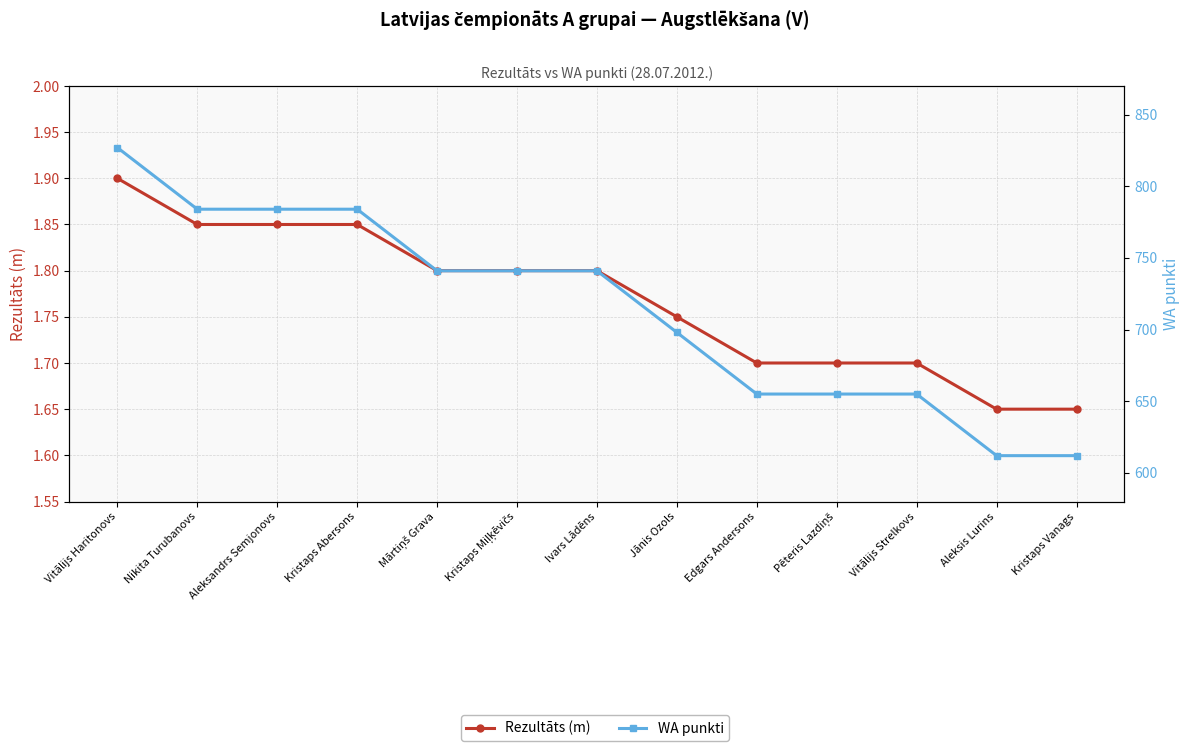

At which category does the chart reach its peak across all series?

Vitālijs Haritonovs